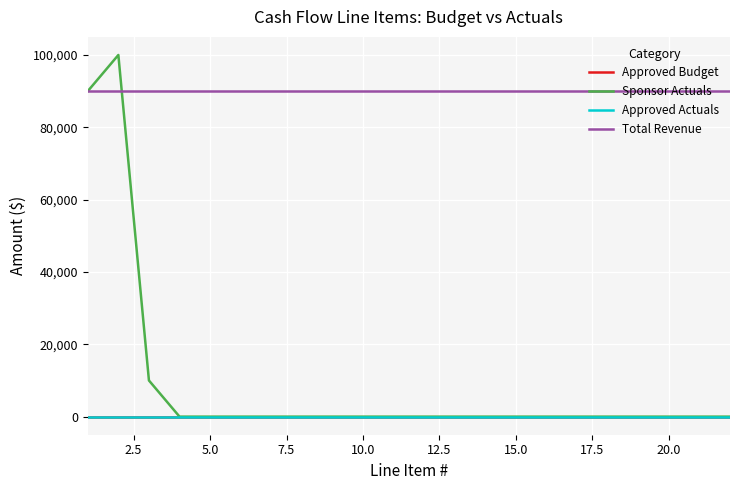

In Sponsor Actuals, how many points are higher than both neighbors (excluding endpoints)?

1